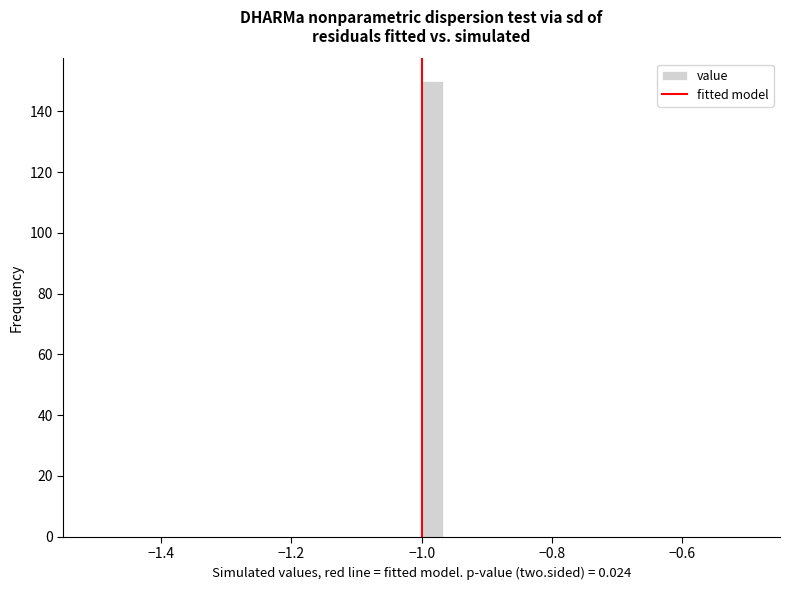

Around what value on the x-axis is the tallest bar? Give the approximate position of its centre, as read against the axis.

-0.98